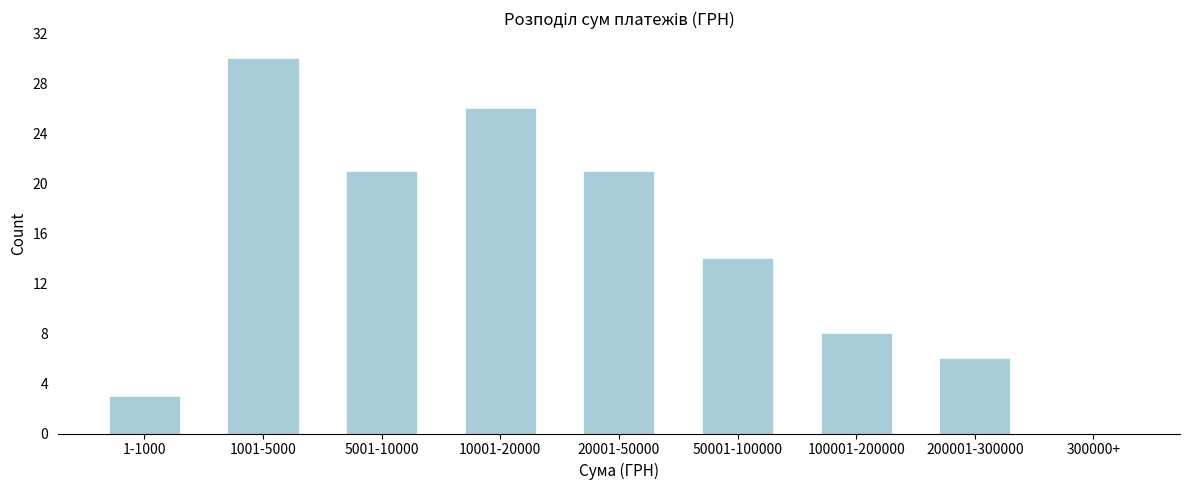

Reading left to right, what are all the values shown in this chart?

1-1000=3	1001-5000=30	5001-10000=21	10001-20000=26	20001-50000=21	50001-100000=14	100001-200000=8	200001-300000=6	300000+=0